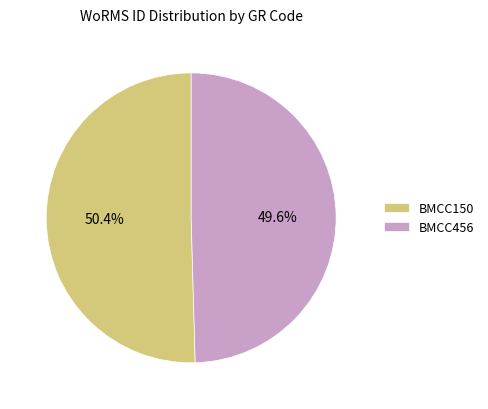

Is the sum of BMCC150 and BMCC456 greater than half?

Yes